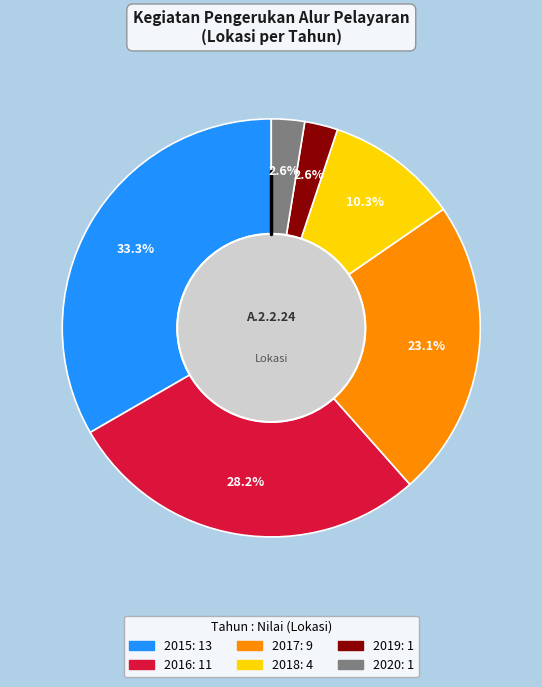

Is 2018 the majority of the pie?

No